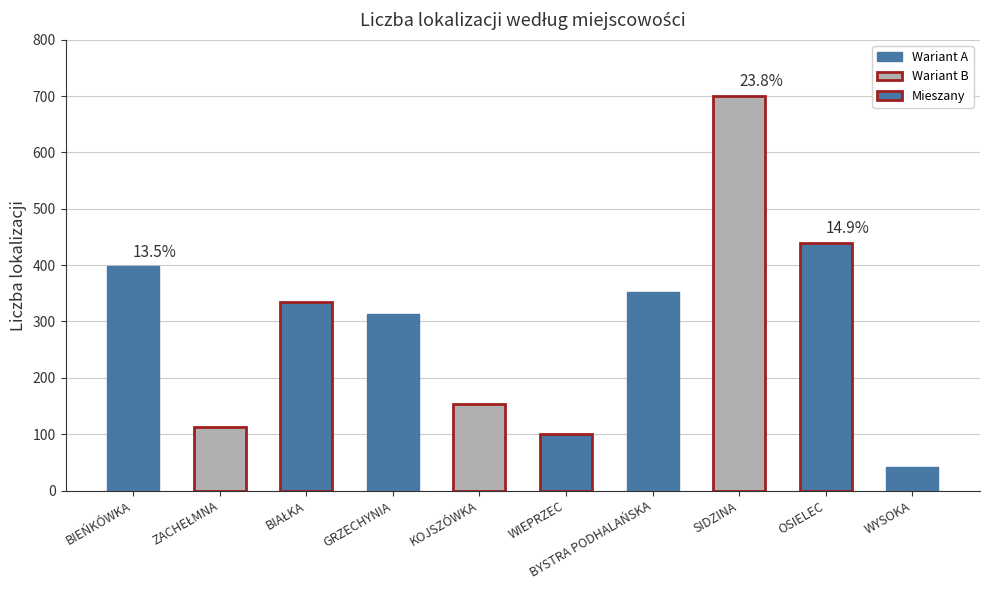

What is the ratio of the value at GRZECHYNIA to the value at SIDZINA?

0.4